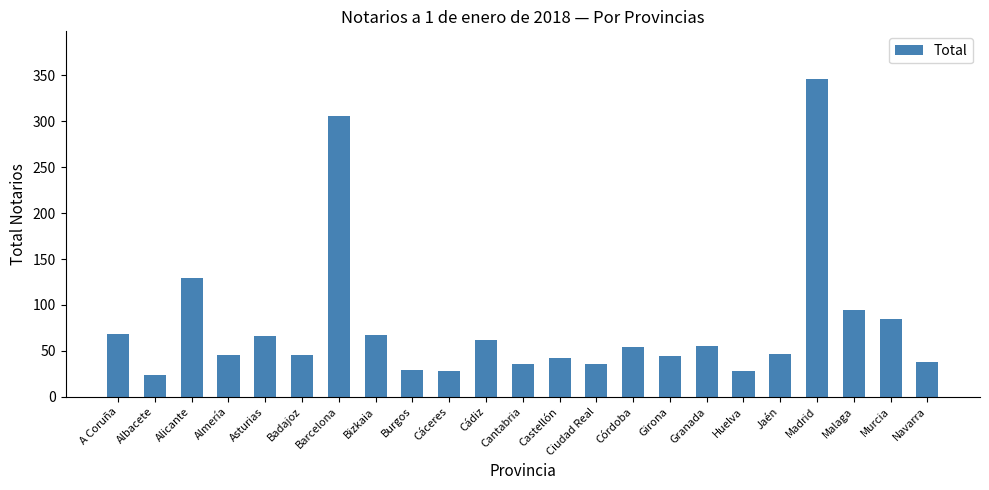

What value does the data have at Alicante, to the nearest 50?

150